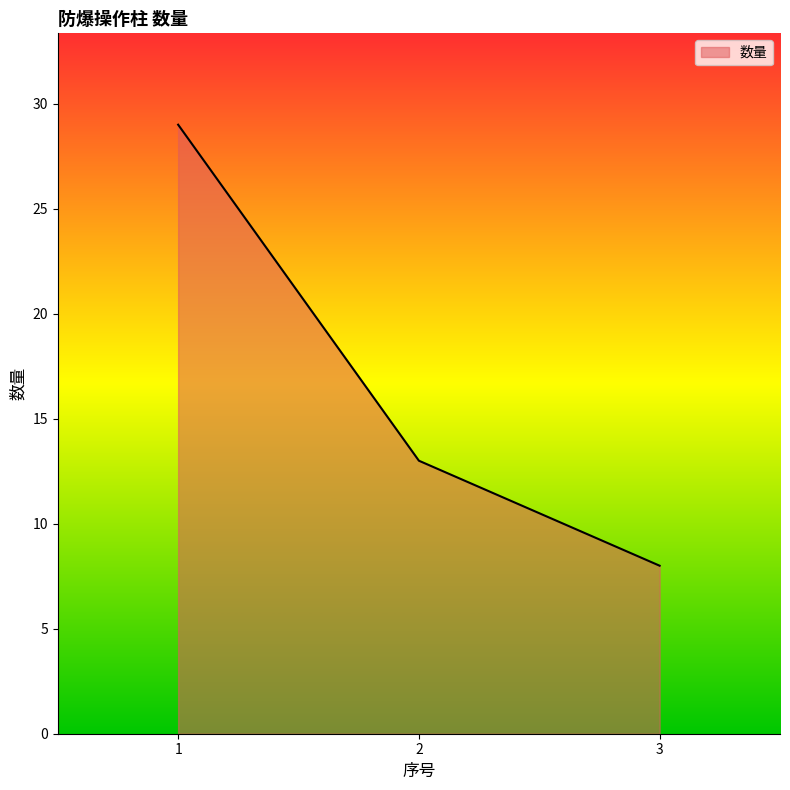

How many values are between 8 and 29?

3